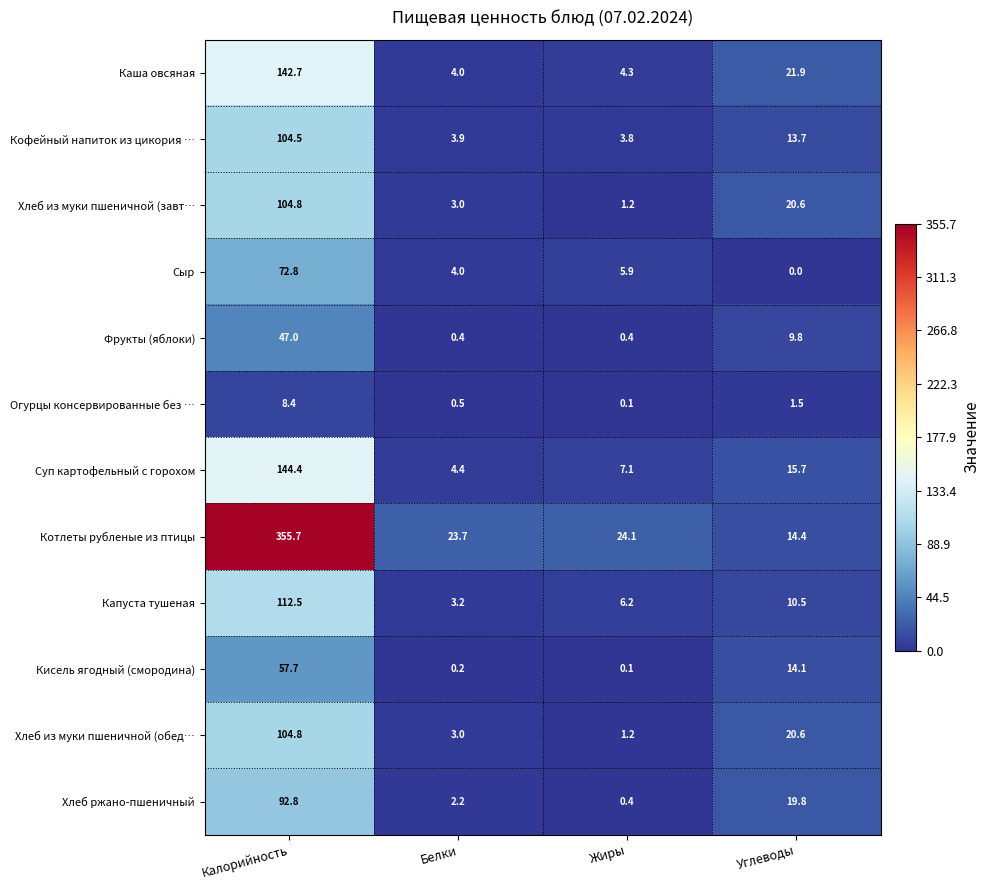

The Кисель ягодный (смородина) series shows 0.1 at Жиры. True or false?

True